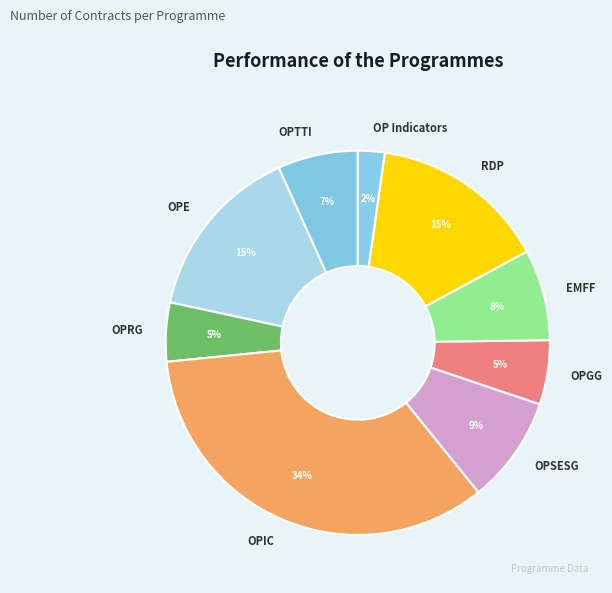

Between OPTTI and OPGG, which is larger?

OPTTI